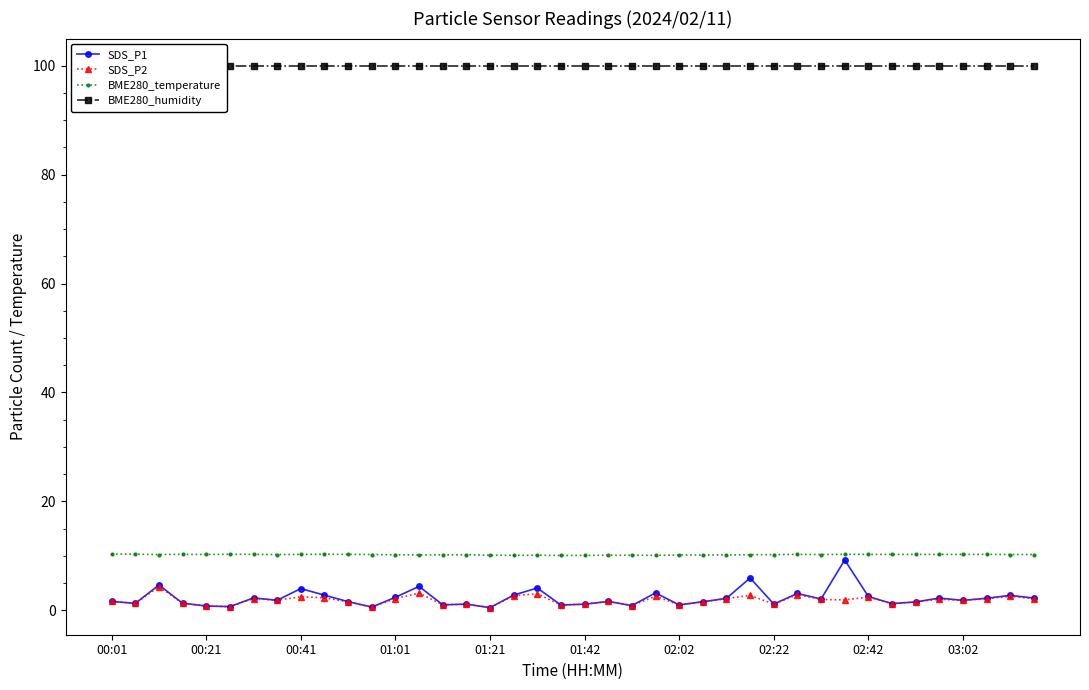

What is the highest value of the SDS_P2 series?

4.3